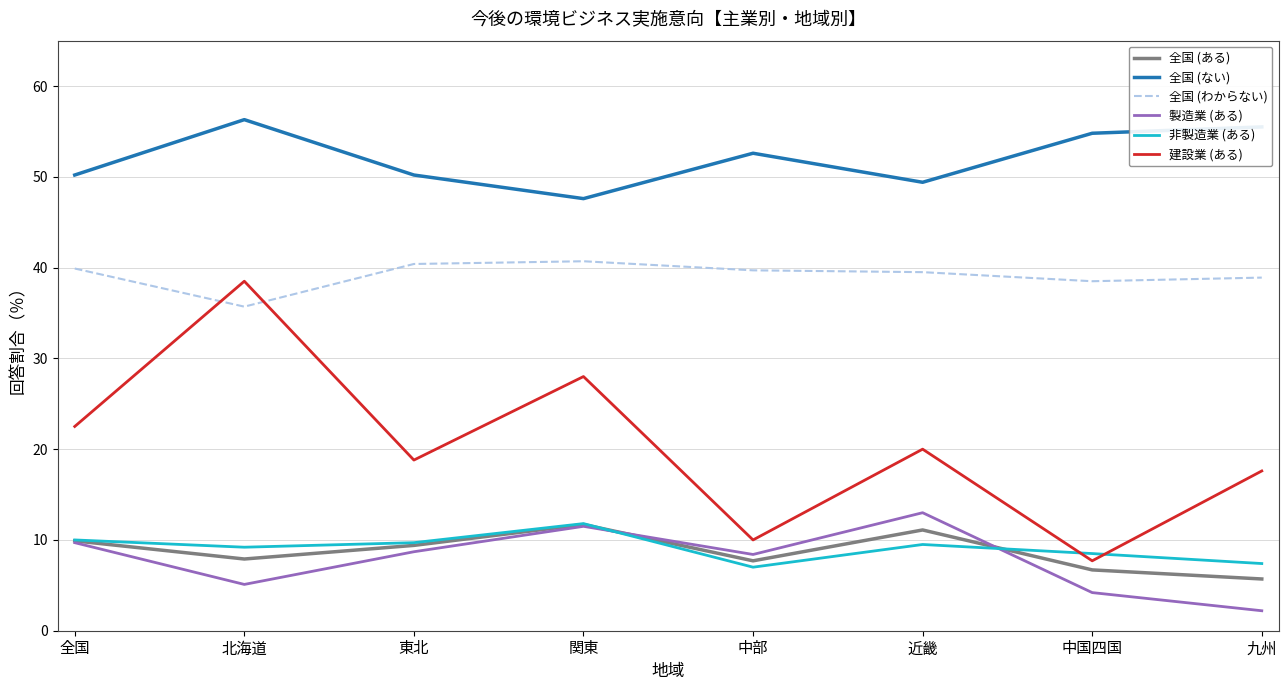

Which label corresponds to the smallest value in the chart?

九州